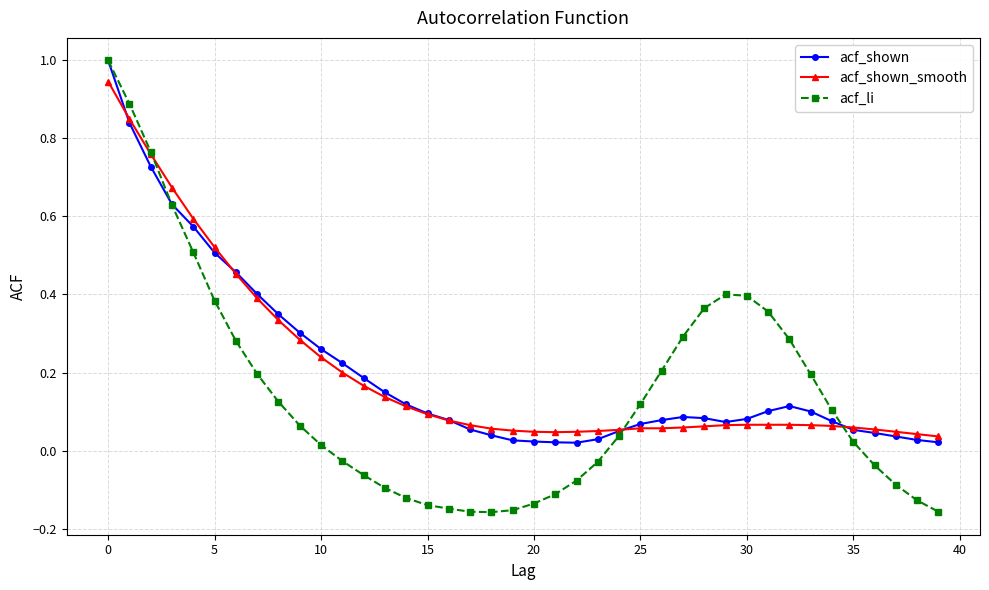

True or false: acf_li has more than 0 interior local peaks.

True